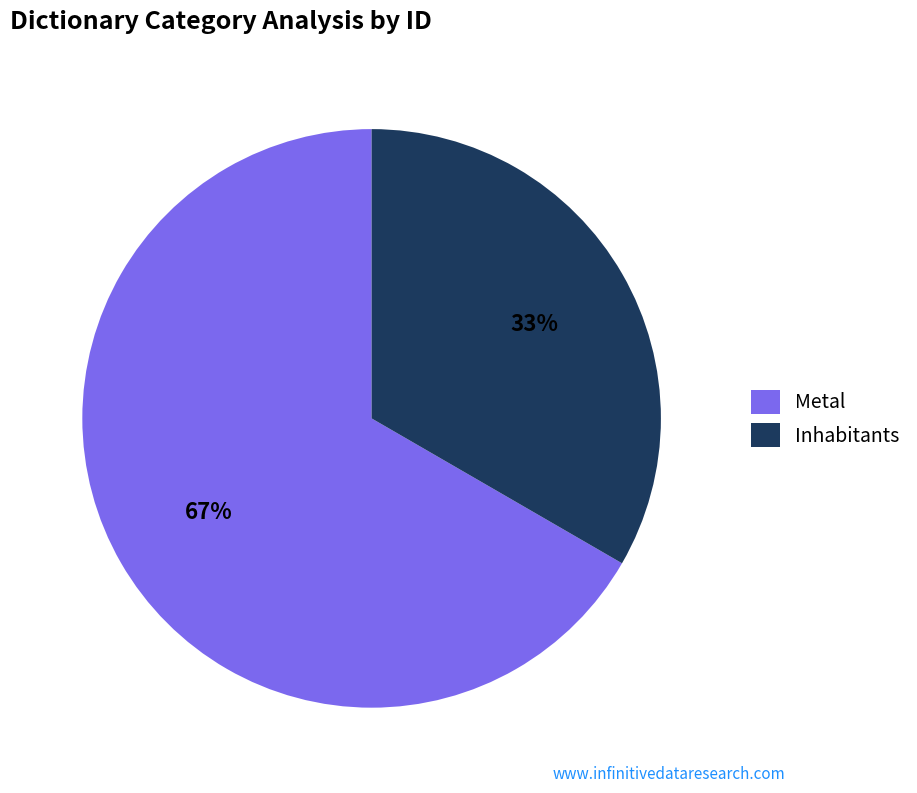

Do Metal and Inhabitants together represent more than half of the pie?

Yes